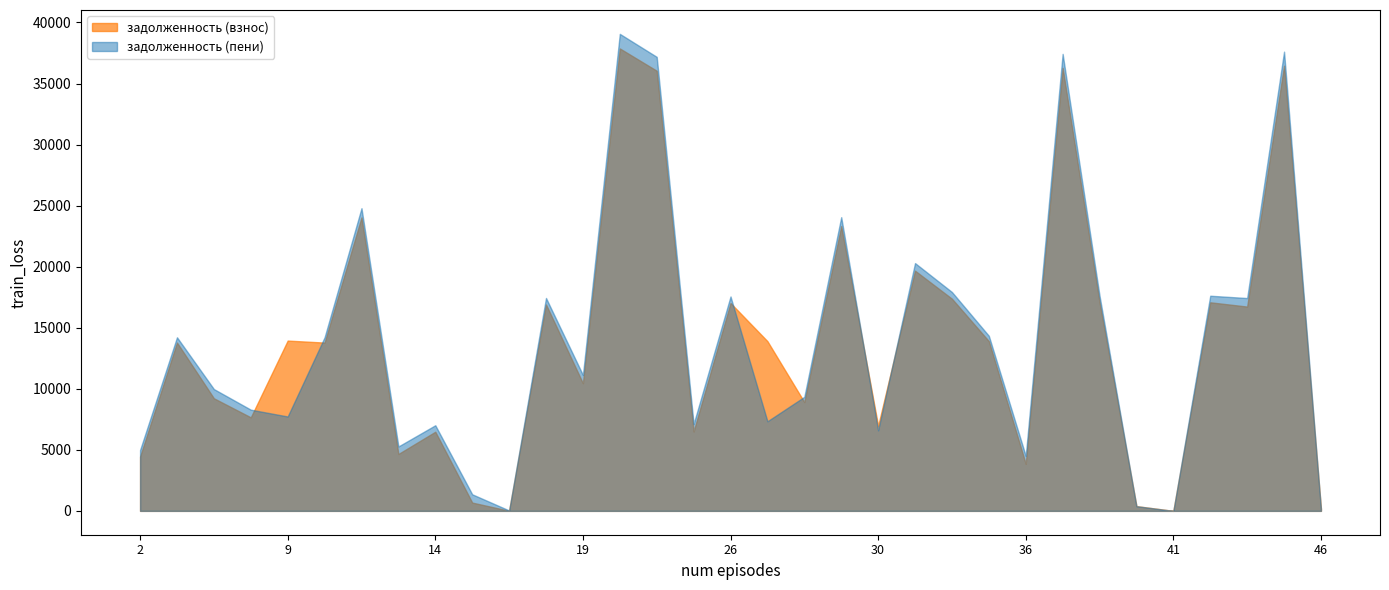

At 27, list the series in order from smallest to largest.

задолженность (пени), задолженность (взнос)